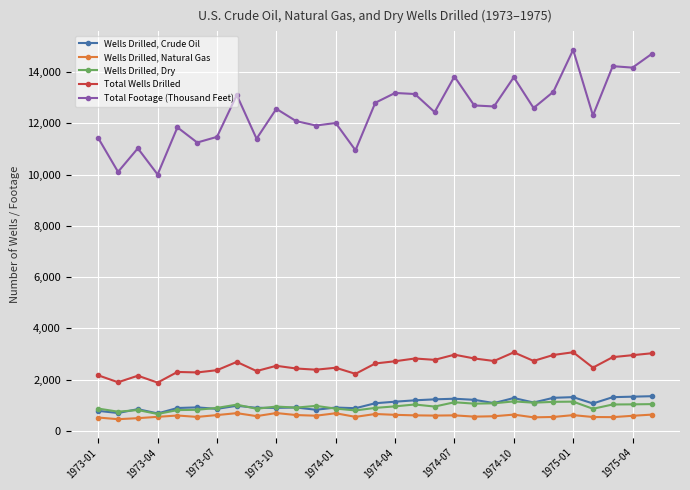

What is the value of the Wells Drilled, Crude Oil point at the 19th from the left?

1253